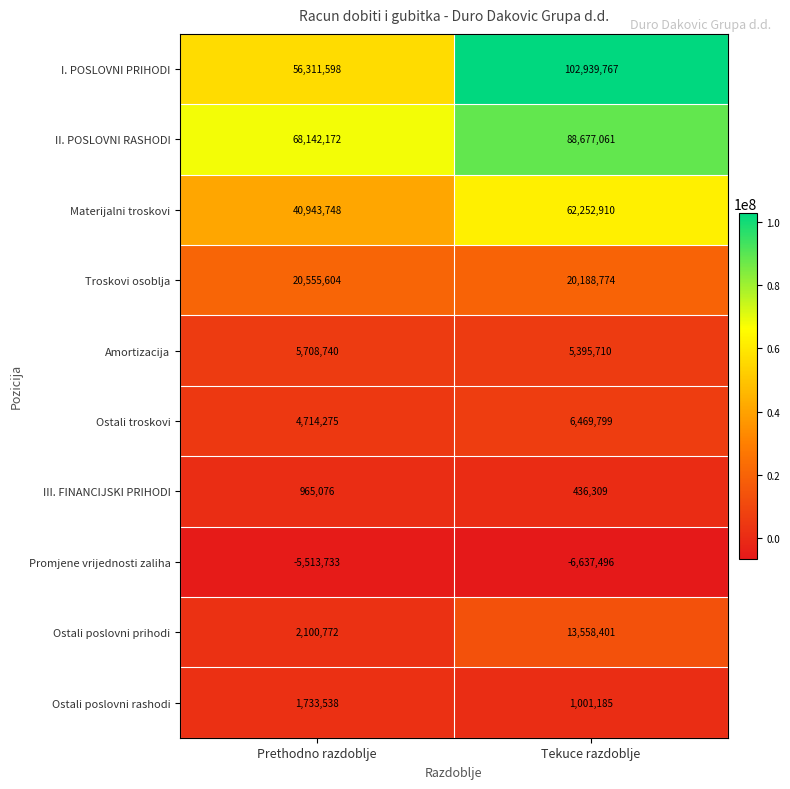

What is the maximum value shown in the chart?

102939767